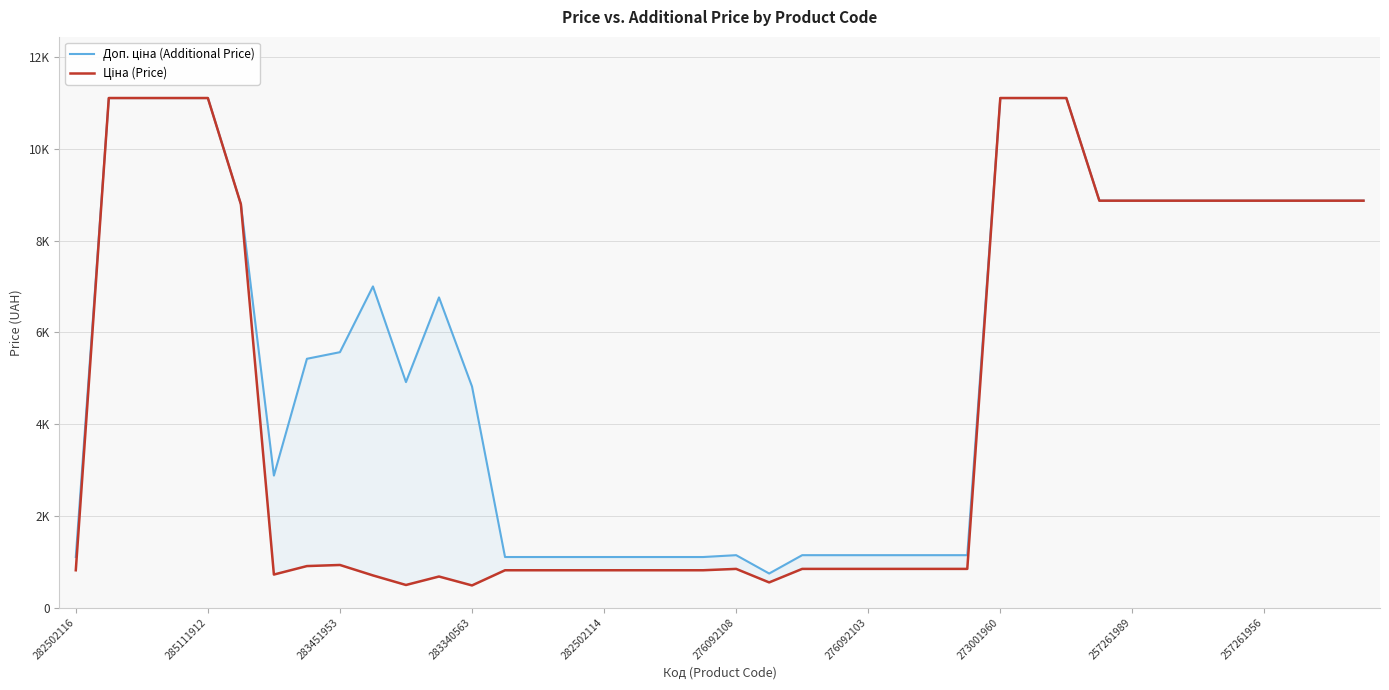

True or false: Доп. ціна (Additional Price) and Ціна (Price) cross at least once.

False